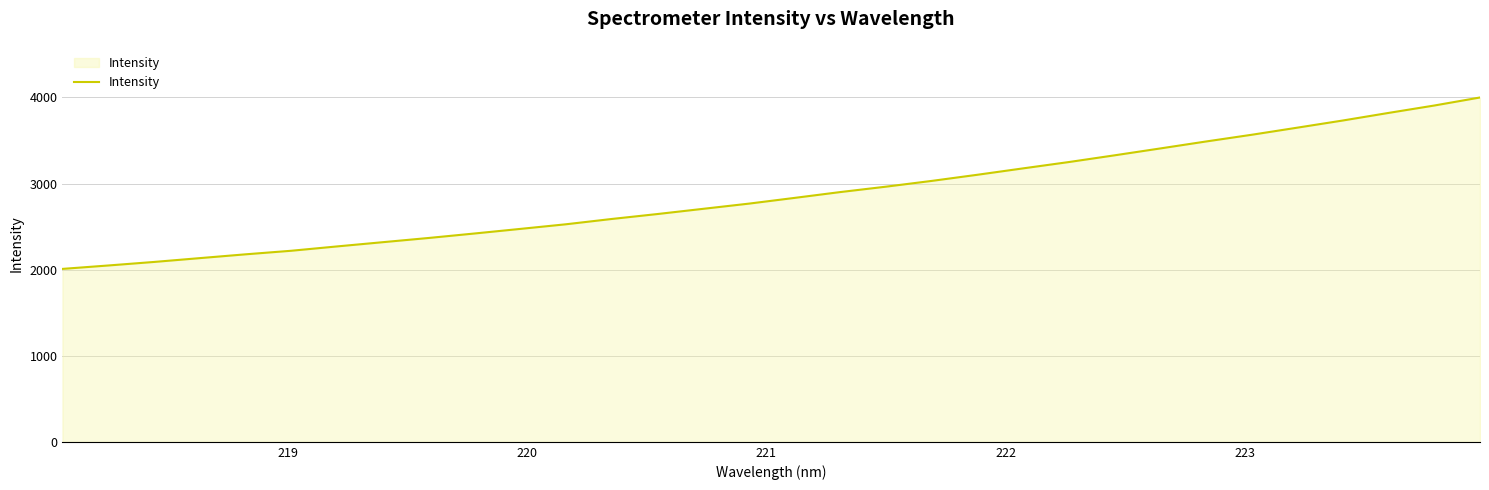

What is the minimum value shown in the chart?

2008.8